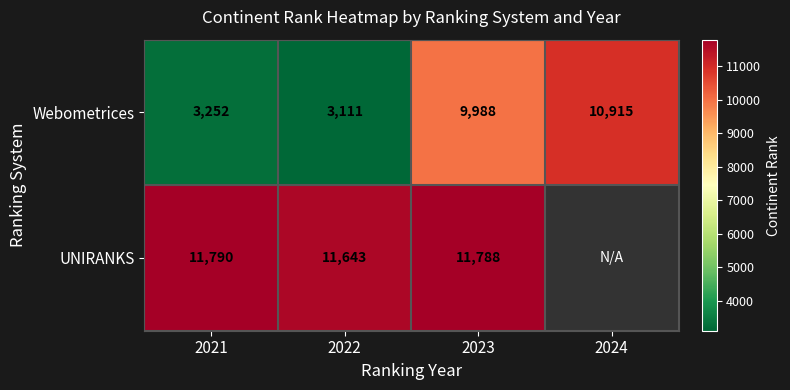

The value of Webometrices at 2021 is 3252.0. True or false?

True